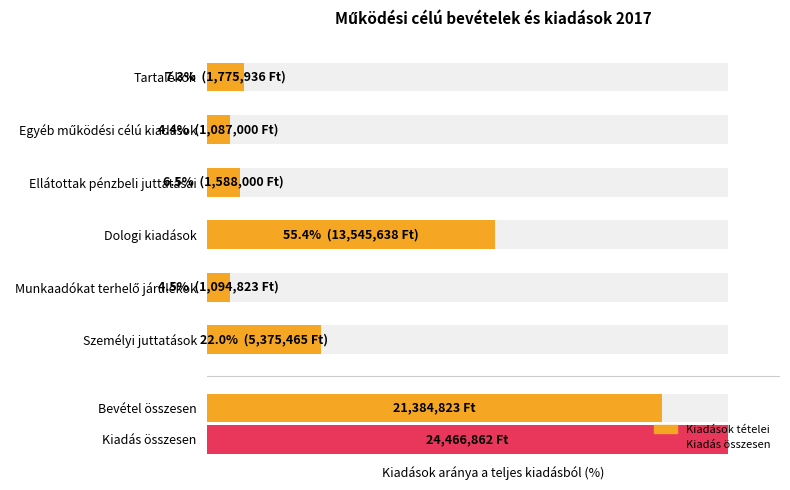

True or false: the data shows 4.5 at Munkaadókat terhelő járulékok.

True